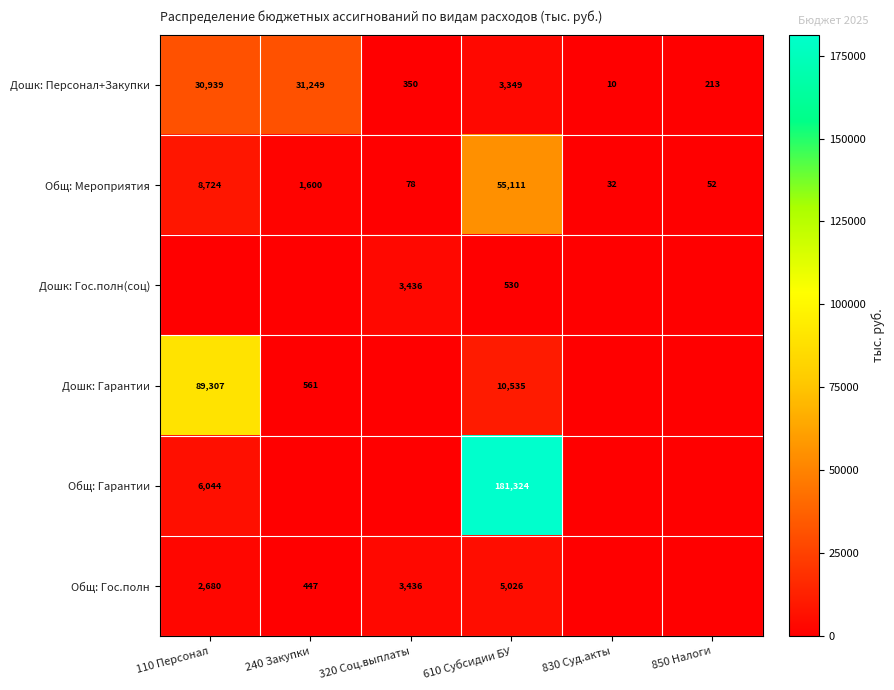

Which label corresponds to the largest value in the chart?

610 Субсидии БУ